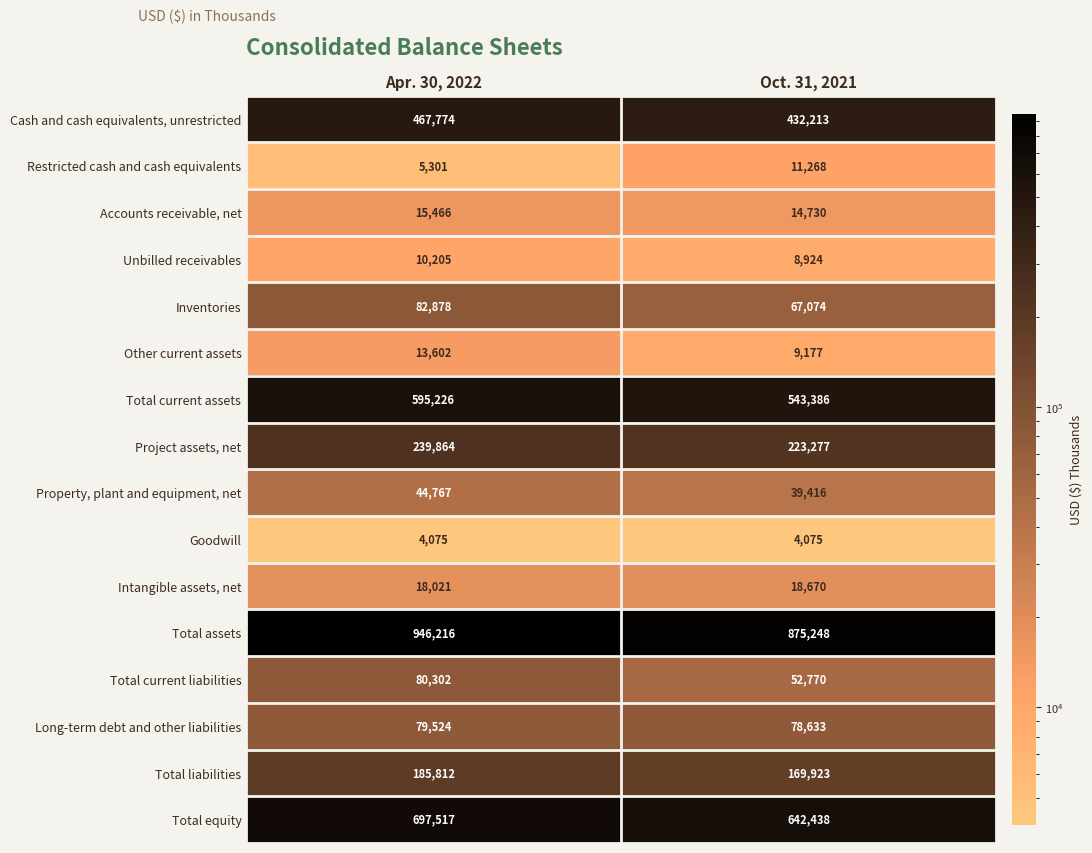

The value of Project assets, net at Oct. 31, 2021 is 130837. True or false?

False